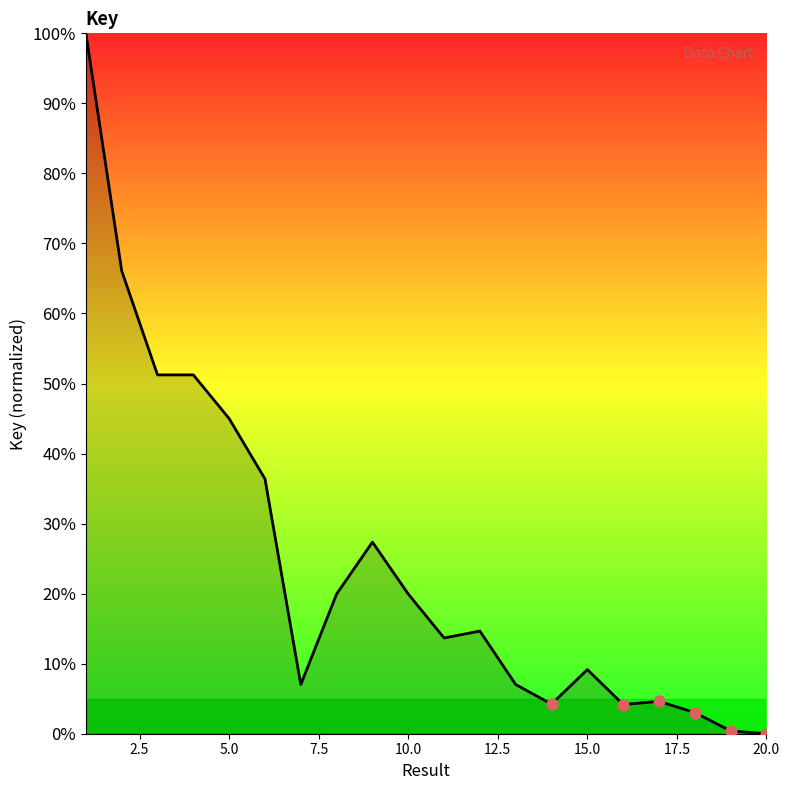

What is the difference between the maximum and minimum values?

100.0